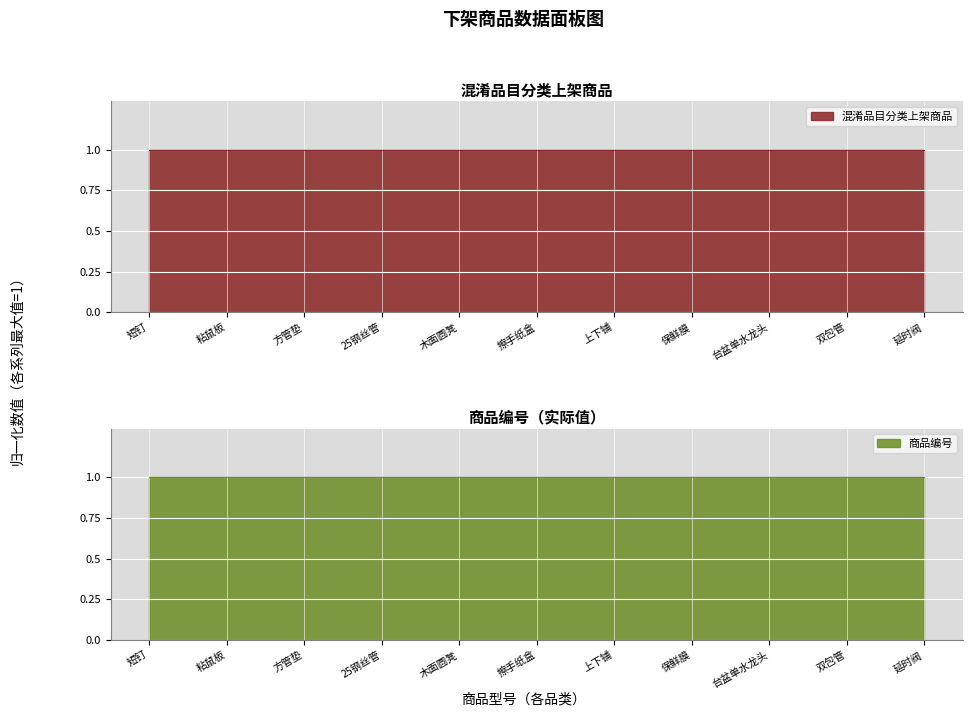

Count the values in the range 0 to 1.

11